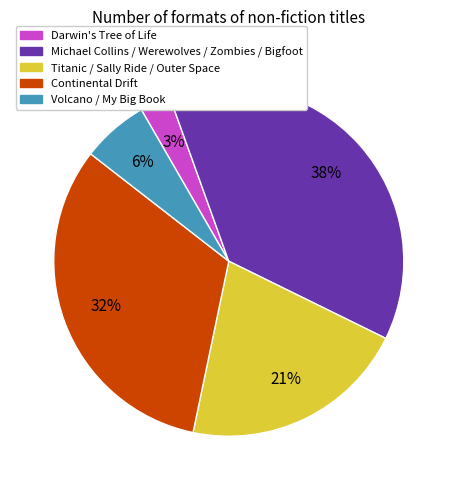

To the nearest percent, what is the difference between the largest and smallest slice percentages?

35%